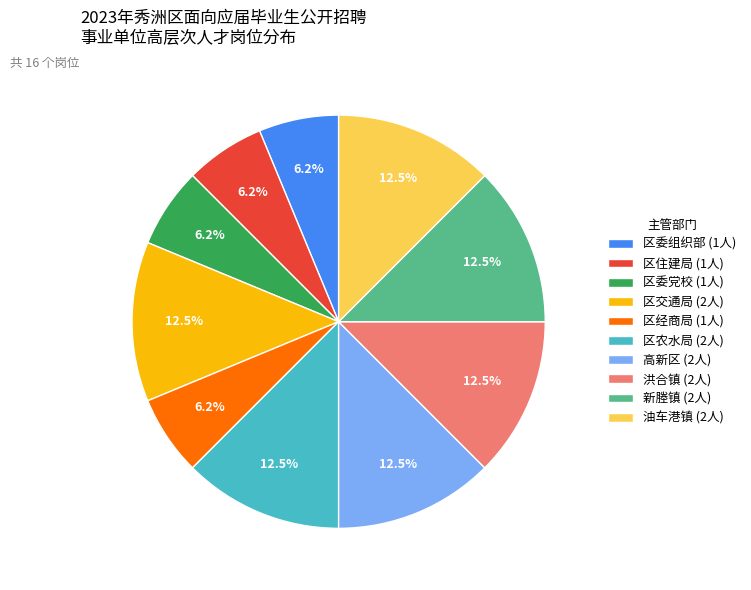

How many segments does this pie chart have?

10